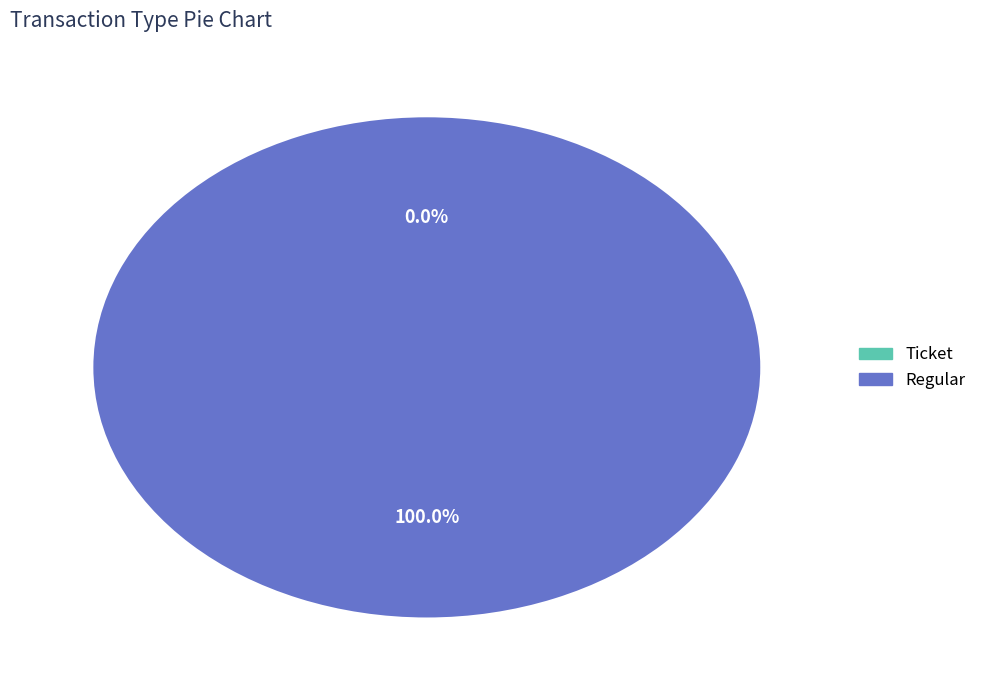

To the nearest percent, what is the combined percentage of Regular and Ticket?

100%